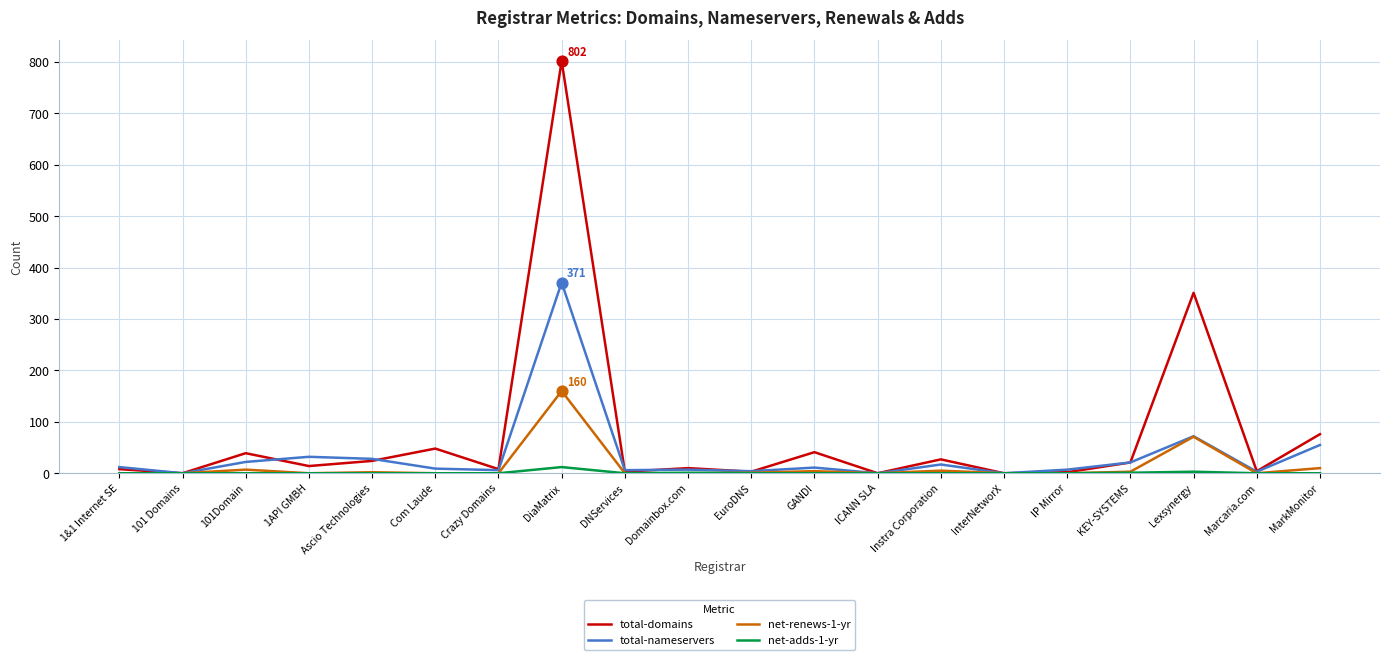

At which category is the sum across all series the highest?

DiaMatrix